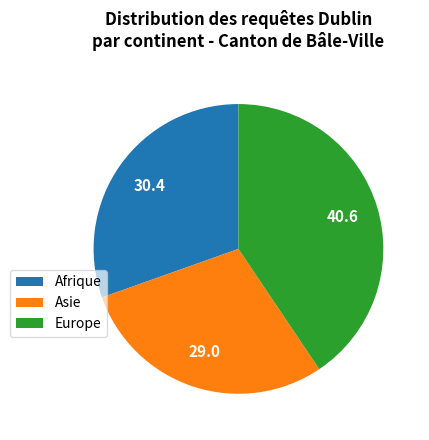

Count the number of slices in the pie.

3